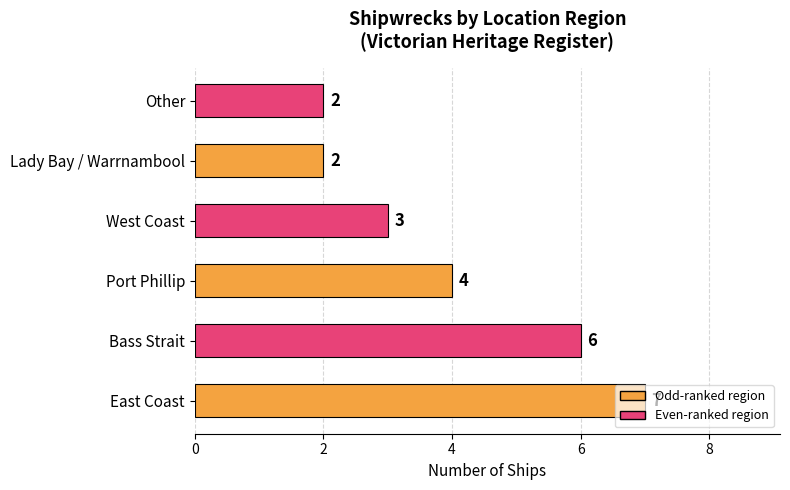

What is the maximum value shown in the chart?

7